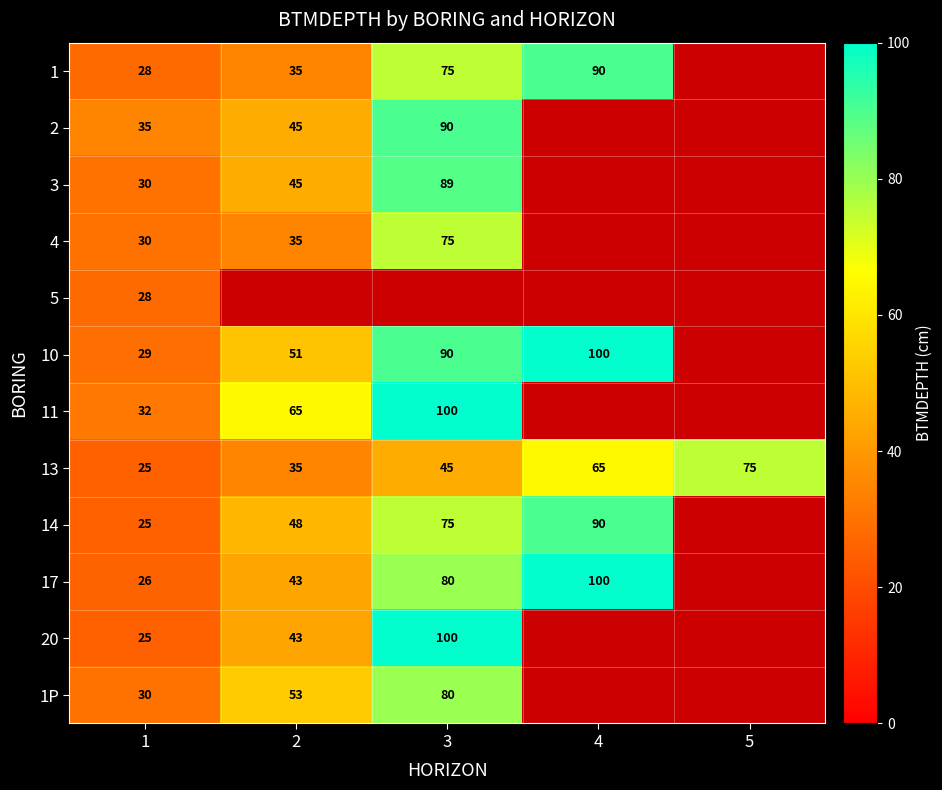

Is it true that 4 equals 75 at 3?

True